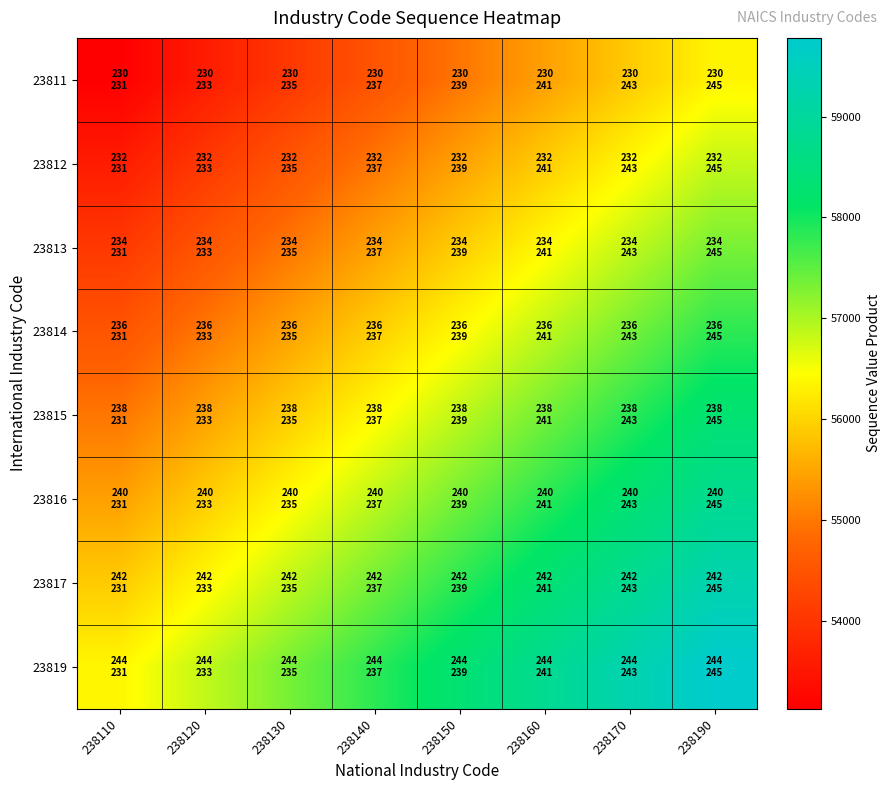

How many categories are shown in the chart?

8